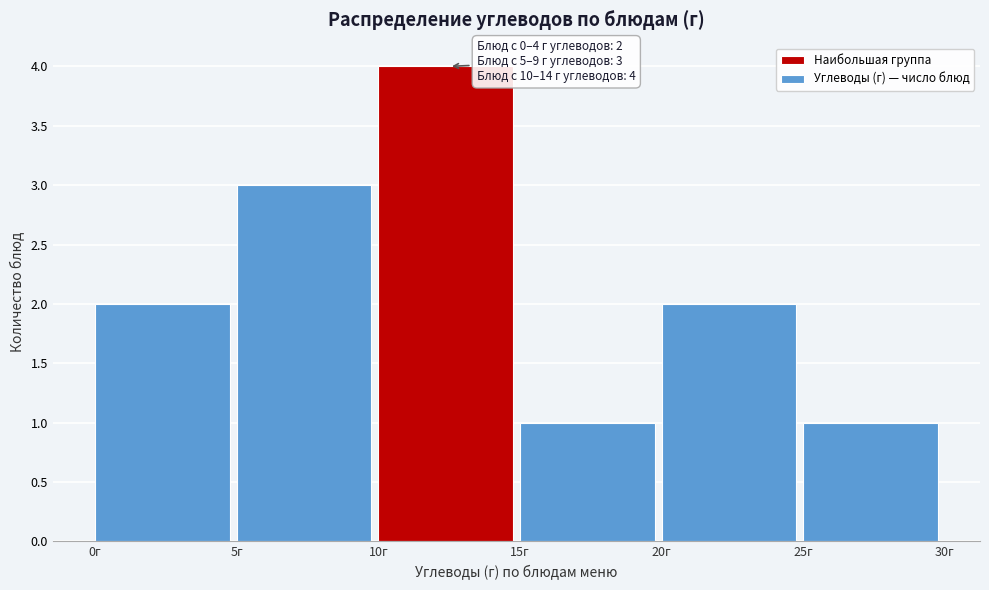

Which range on the x-axis has the tallest bar?

10 to 15